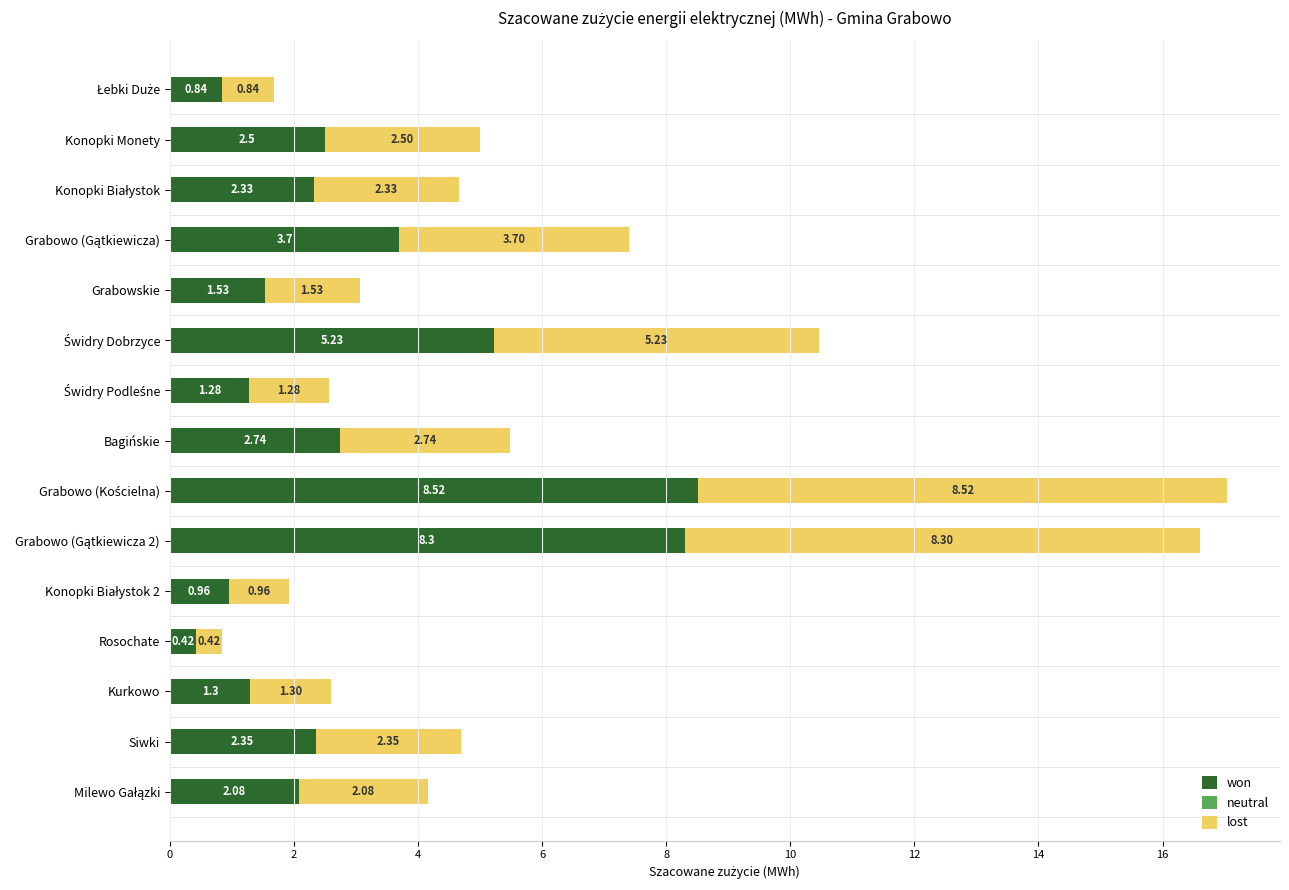

What is the difference between the maximum and minimum values in the won series?

8.1